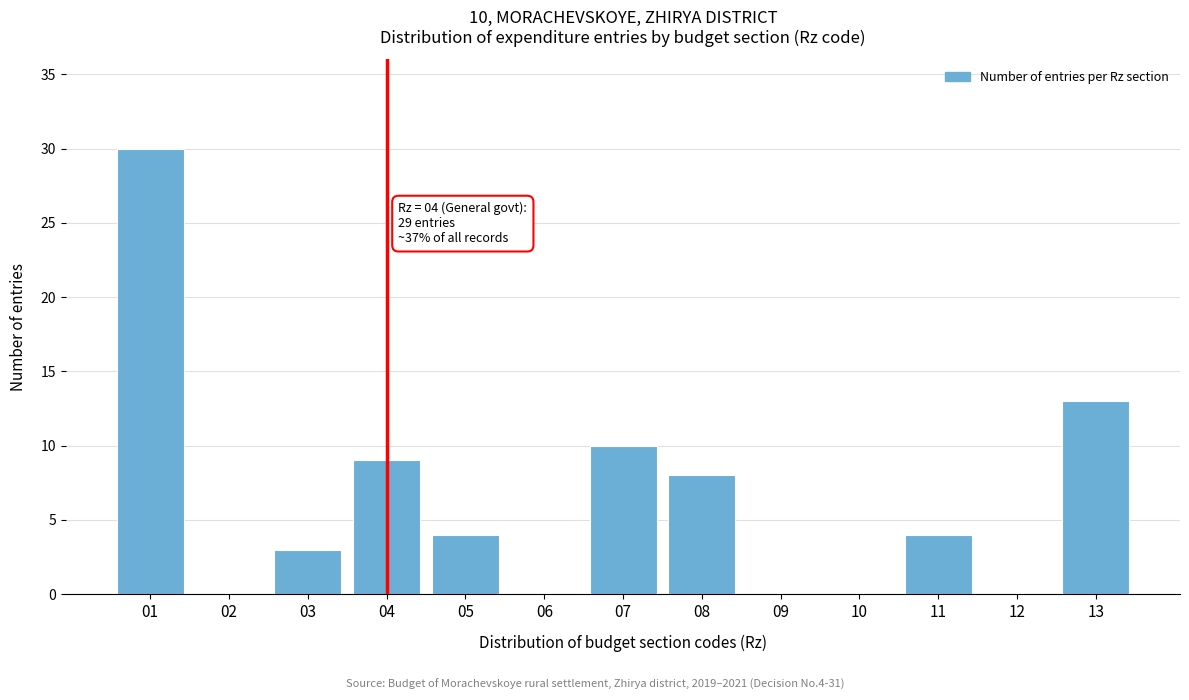

Over which range of the x-axis is the bar tallest?

0.5 to 1.5